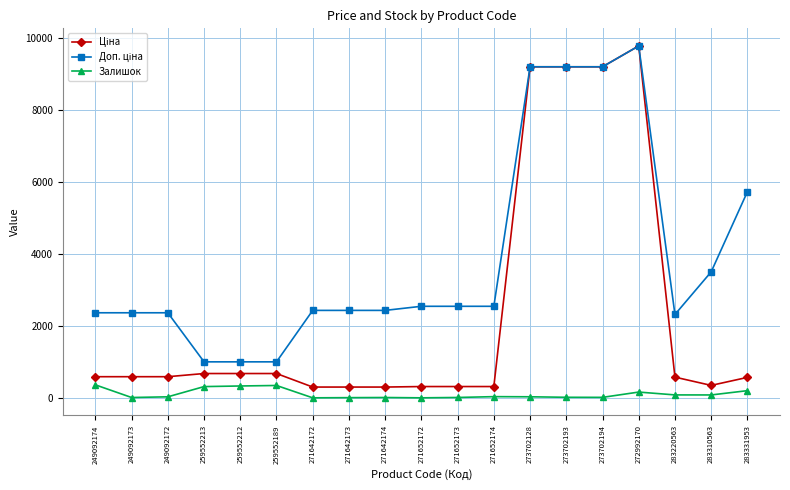

At which category is the sum across all series the highest?

272992170